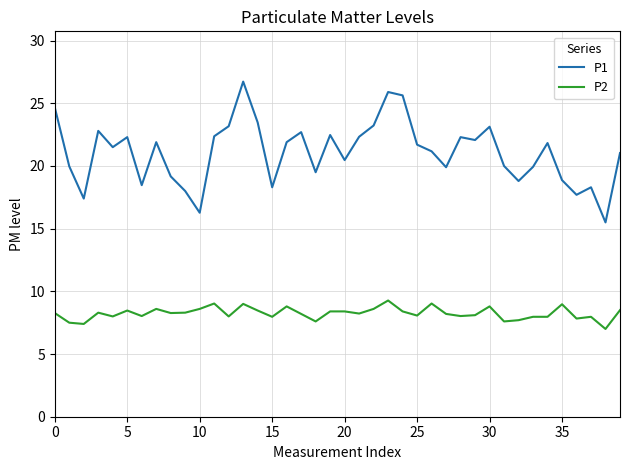

List the series in order of their overall mean, highest first.

P1, P2